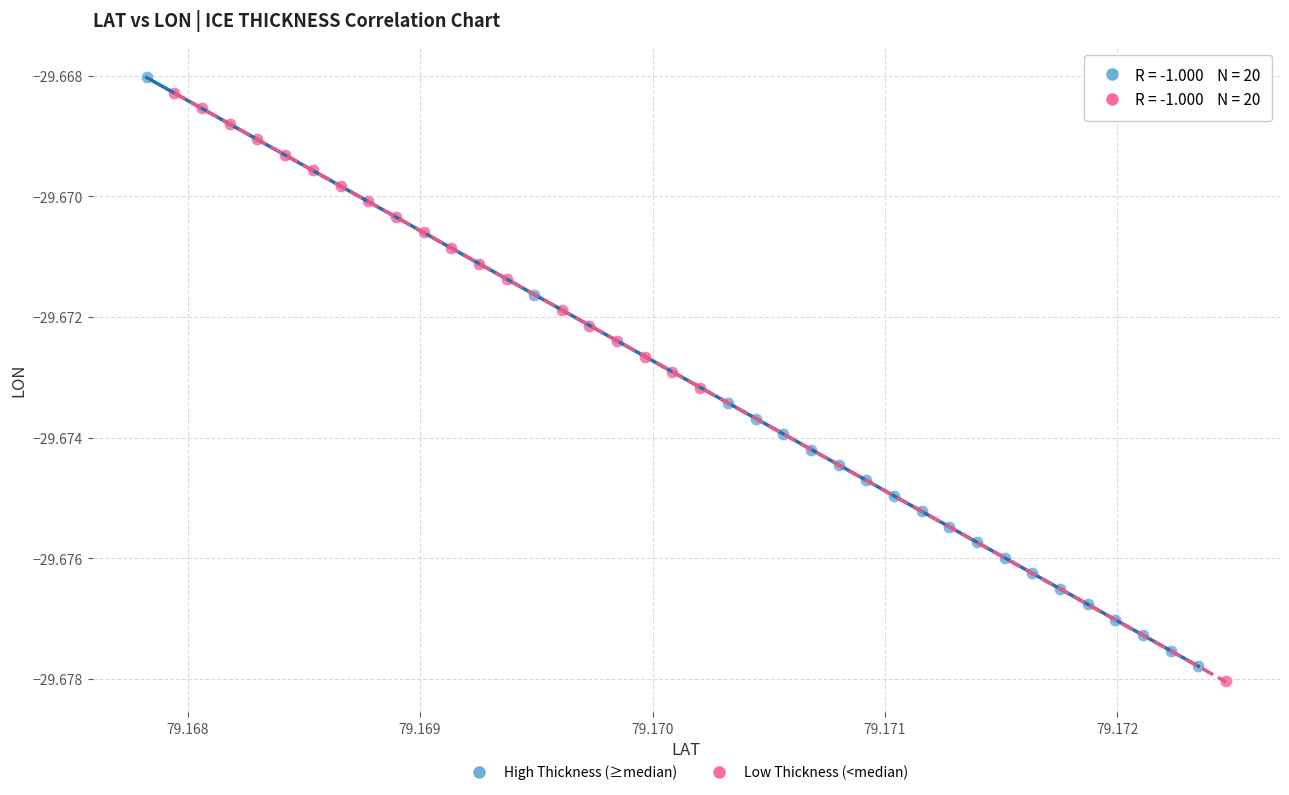

Which series has the largest Y range (max minus min)?

High Thickness (≥median)